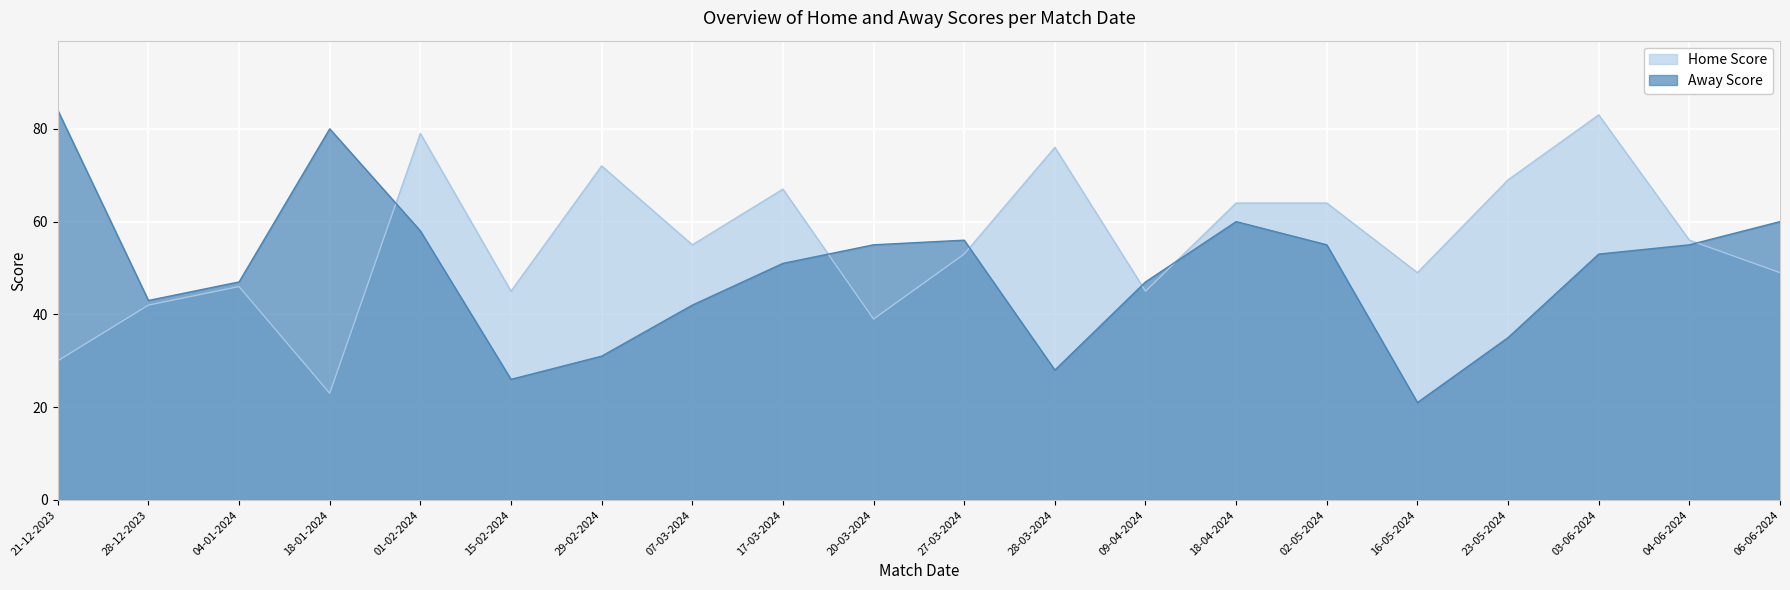

True or false: Home Score has more than 0 points higher than both neighbors.

True